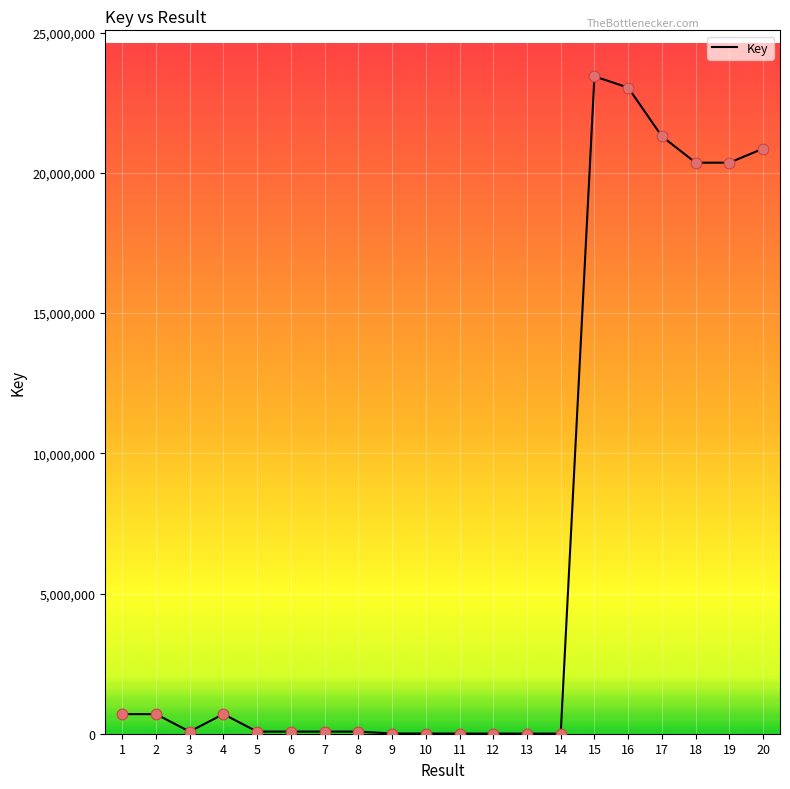

What is the ratio of the value at 13 to the value at 8?

0.1